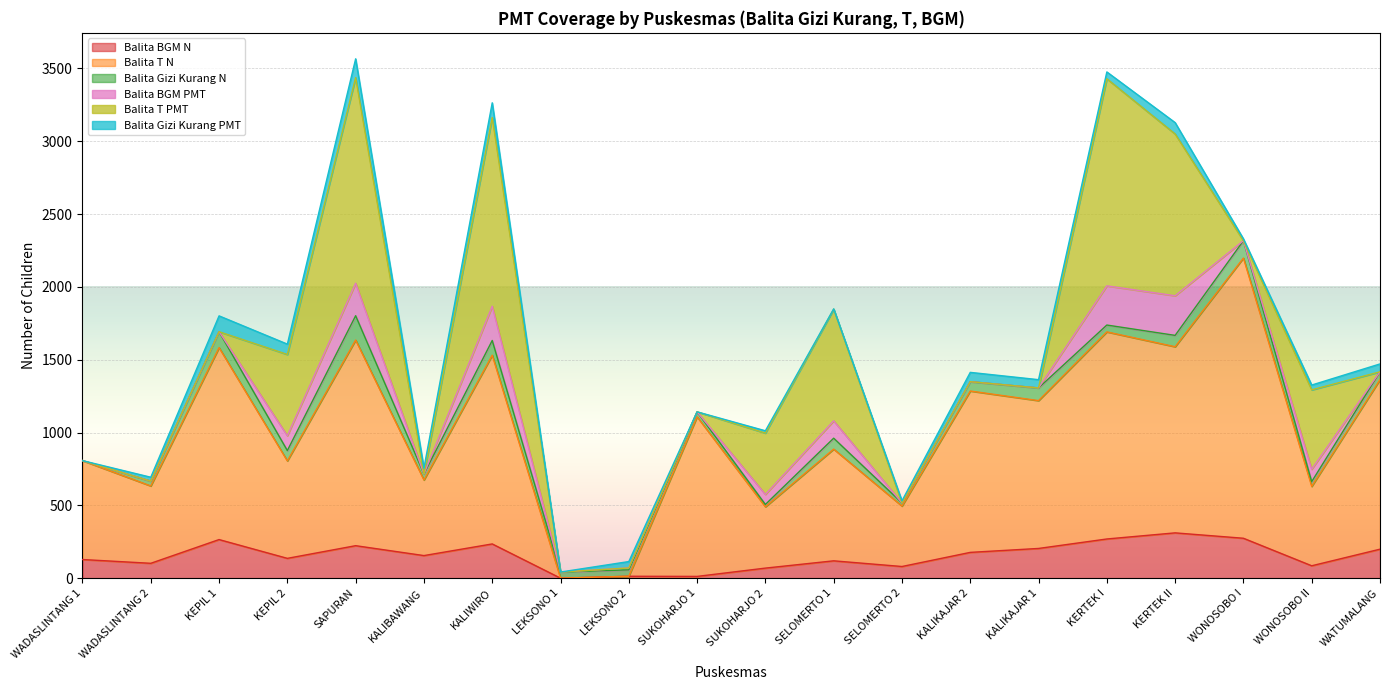

At which category does Balita Gizi Kurang N reach its first local peak?

KEPIL 1